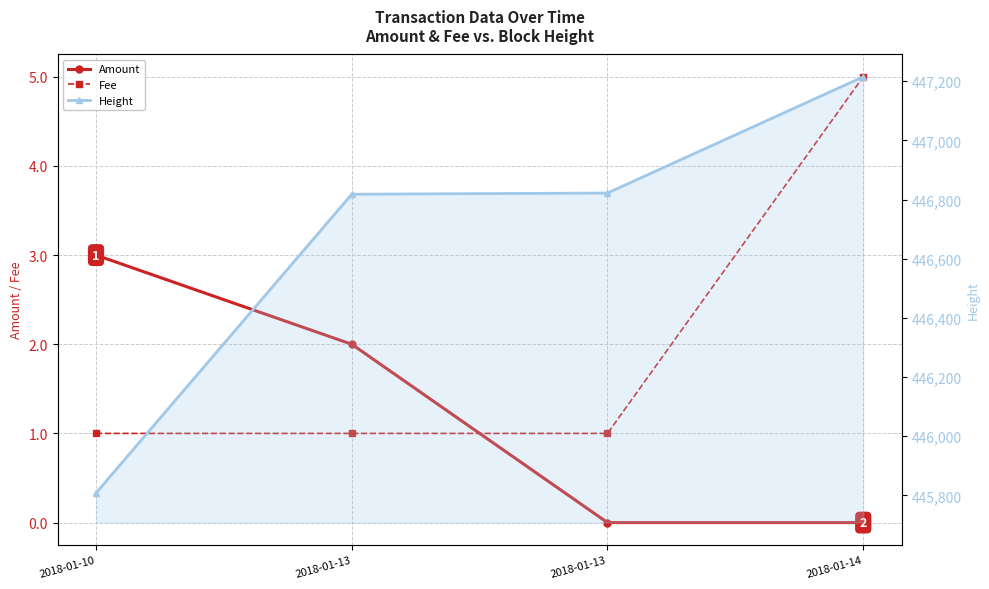

Reading right to left, transcribe all the data shown in this chart.

Amount: 2018-01-14=0	2018-01-13=0	2018-01-13=2	2018-01-10=3
Fee: 2018-01-14=5	2018-01-13=1	2018-01-13=1	2018-01-10=1
Height: 2018-01-14=447215	2018-01-13=446822	2018-01-13=446818	2018-01-10=445808